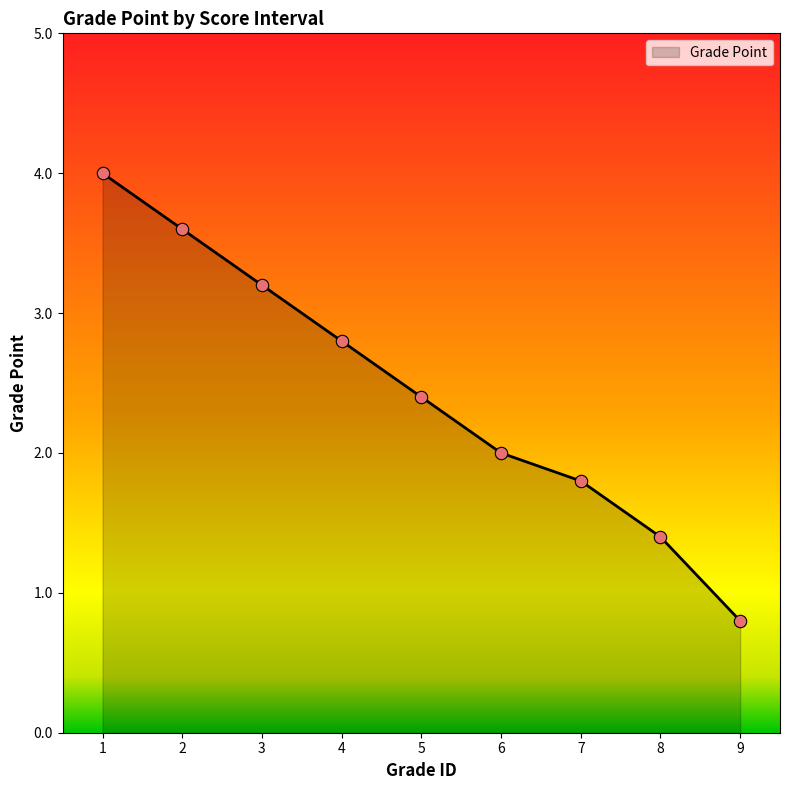

What is the change in value from 3 to 7?

-1.4